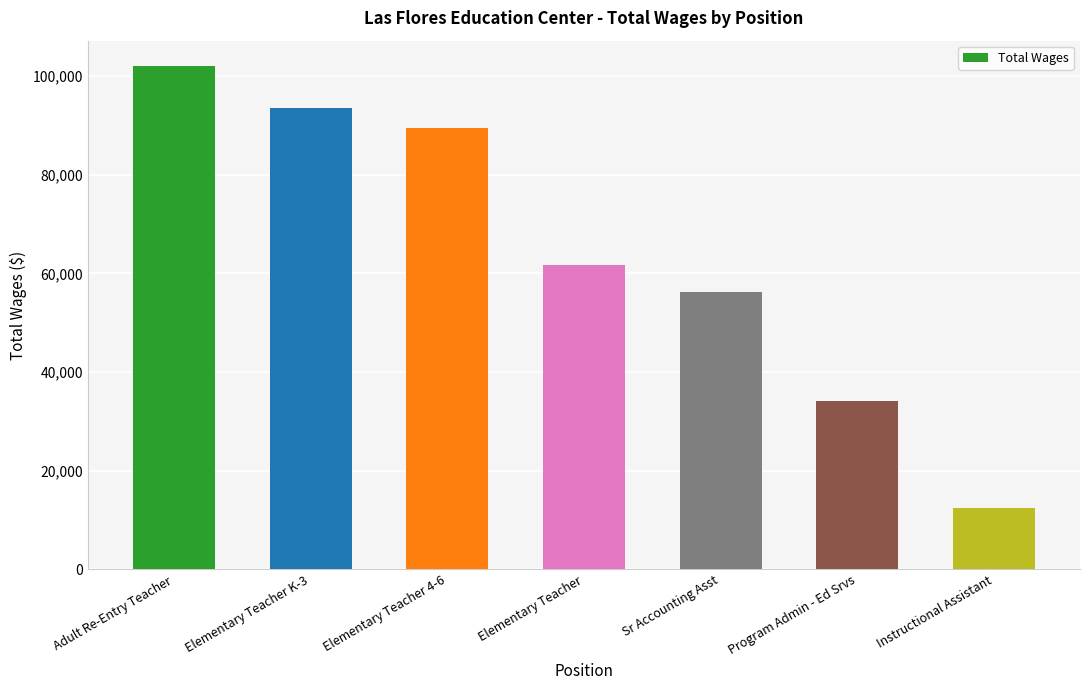

List the labels in order of value, smallest first.

Instructional Assistant, Program Admin - Ed Srvs, Sr Accounting Asst, Elementary Teacher, Elementary Teacher 4-6, Elementary Teacher K-3, Adult Re-Entry Teacher